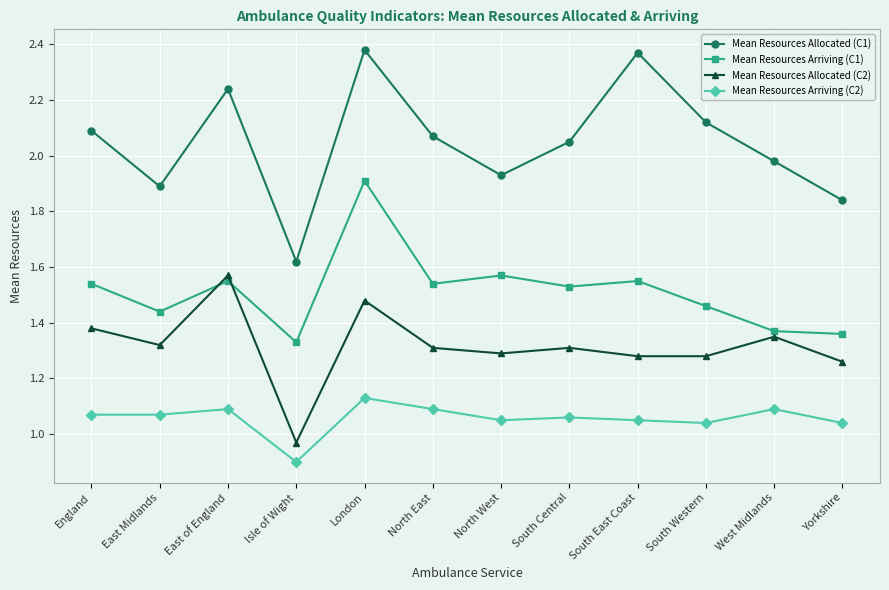

What is the sum of the Mean Resources Arriving (C1) values at North East and Yorkshire?

2.9